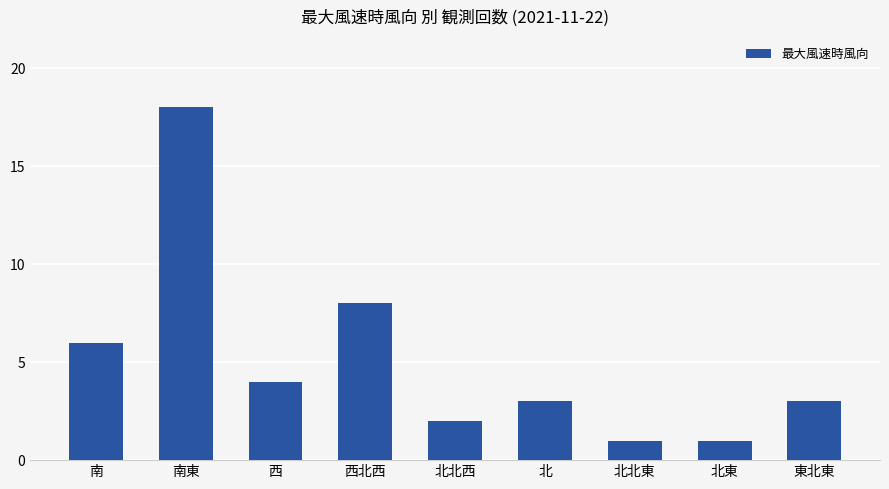

What is the value of the 2nd bar from the left?

18